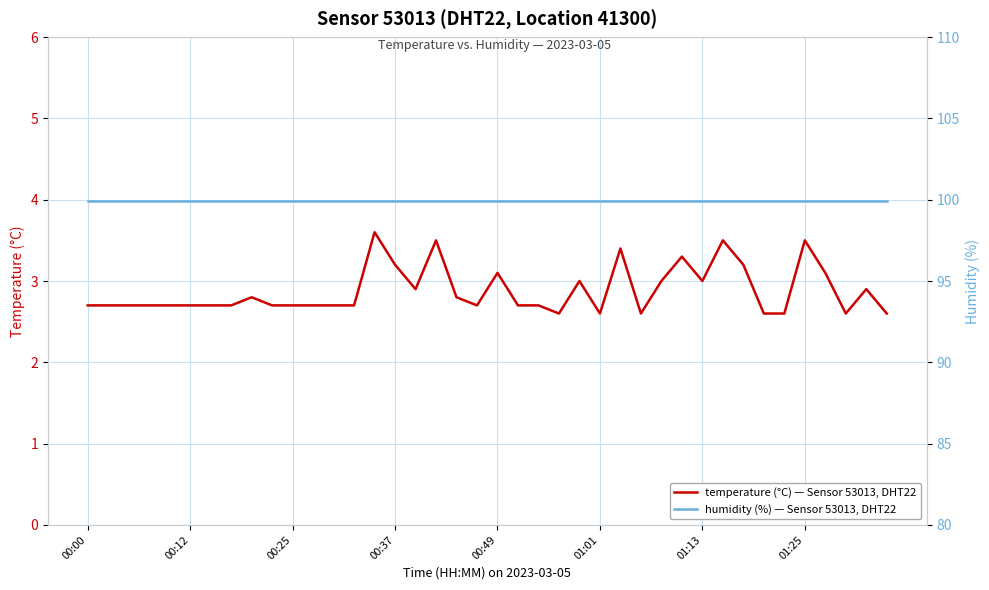

Is it true that humidity (%) — Sensor 53013, DHT22 equals 99.9 at 11?

True